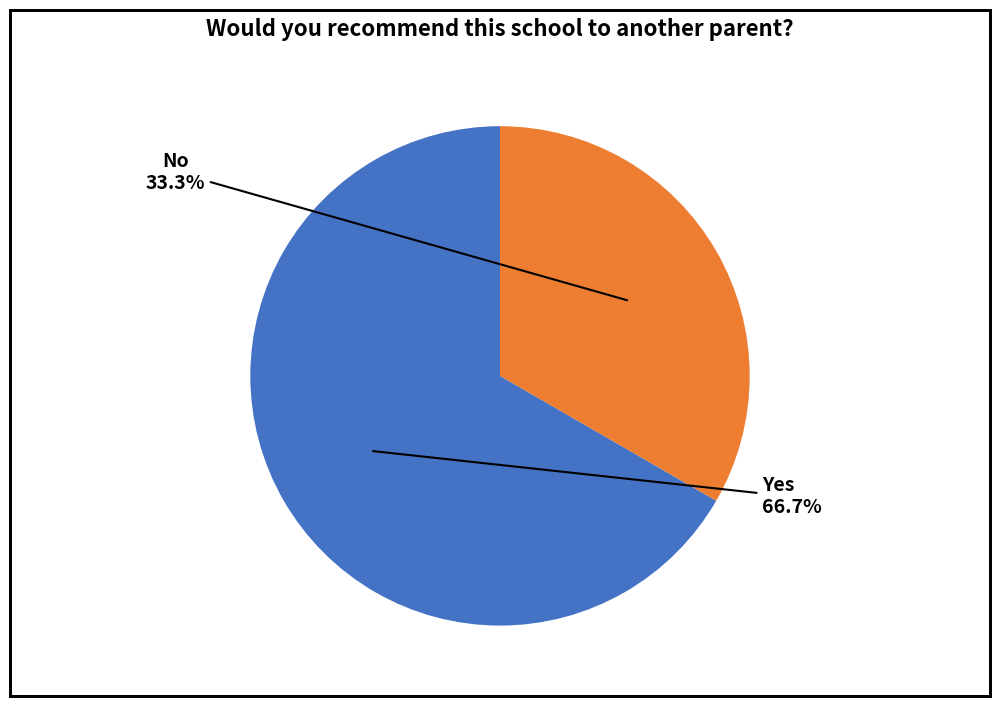

To the nearest percent, what portion does No represent?

33%